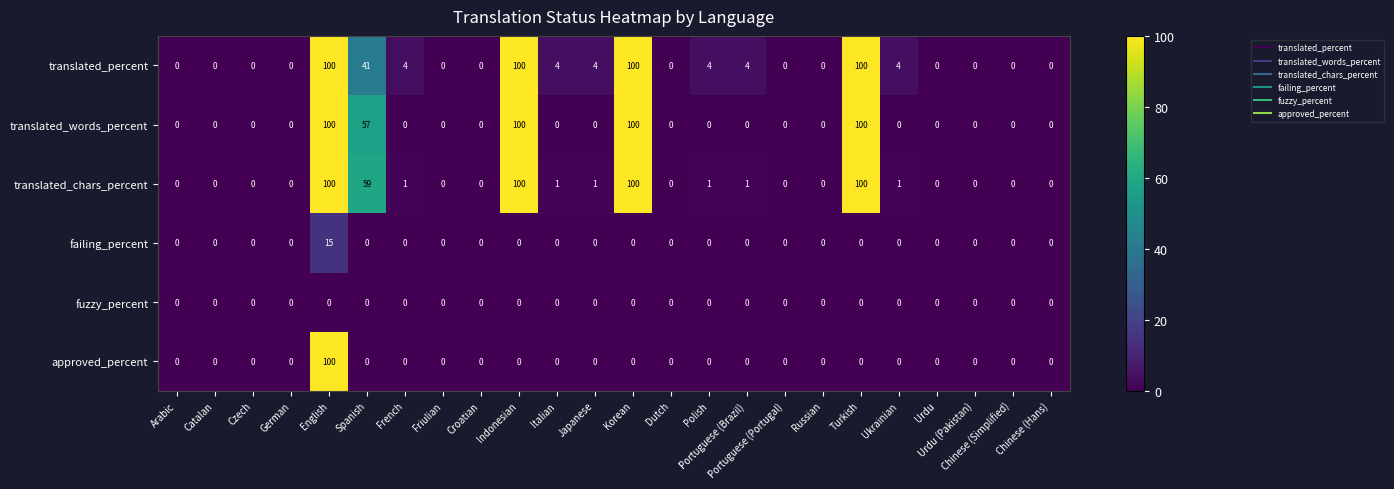

What is the difference between the maximum and minimum values in the translated_percent series?

100